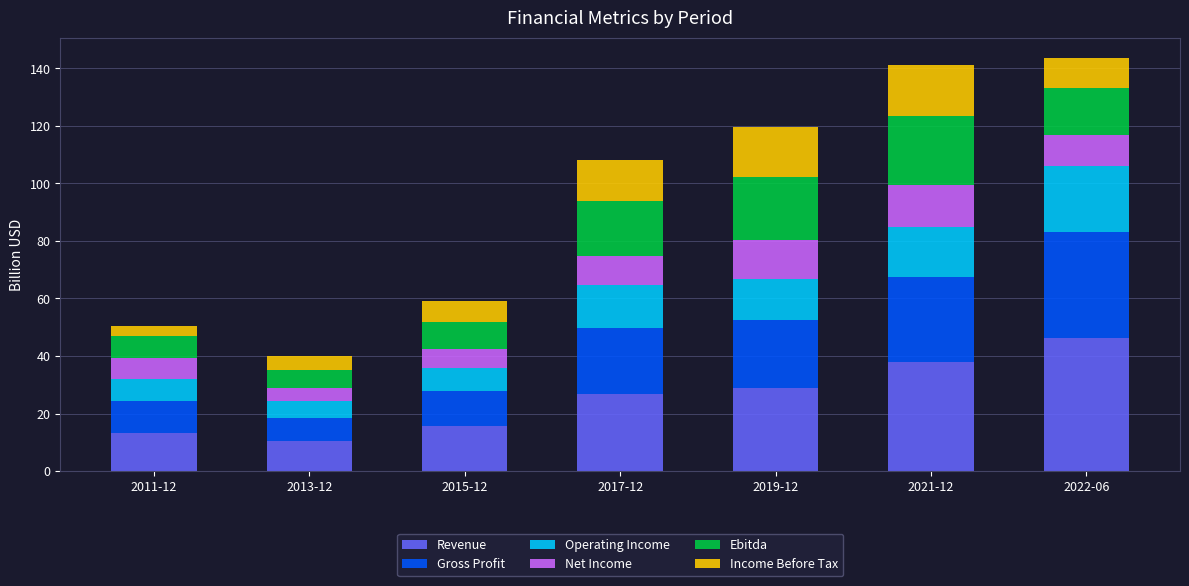

What is the highest value of the Revenue series?

46.4